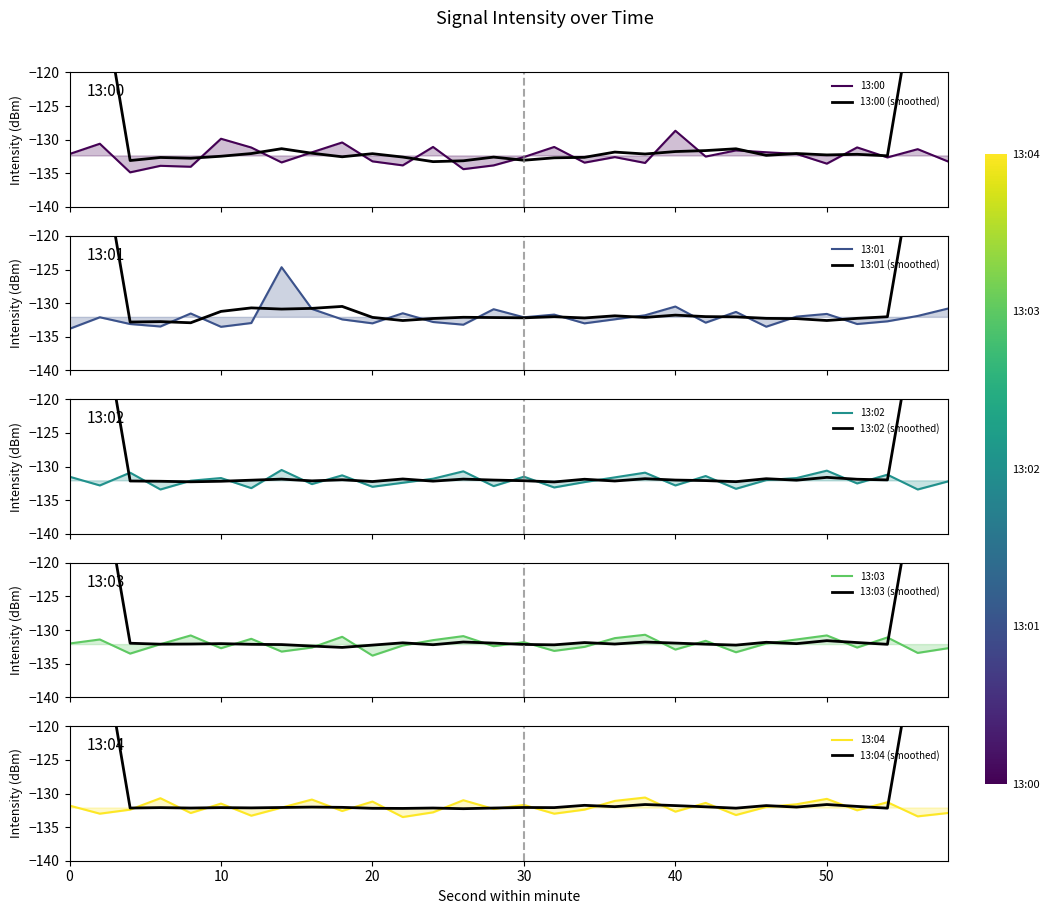

At how many categories does at least one series exceed -127?

1